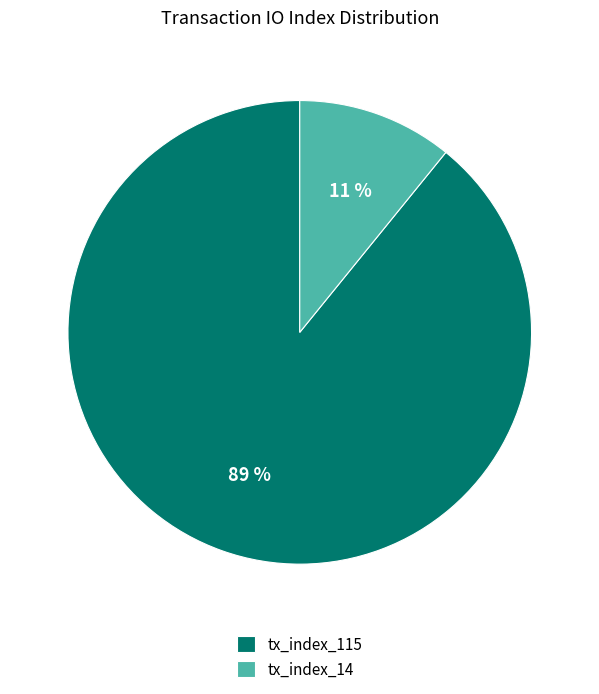

Which category has the smallest portion of the pie?

tx_index_14